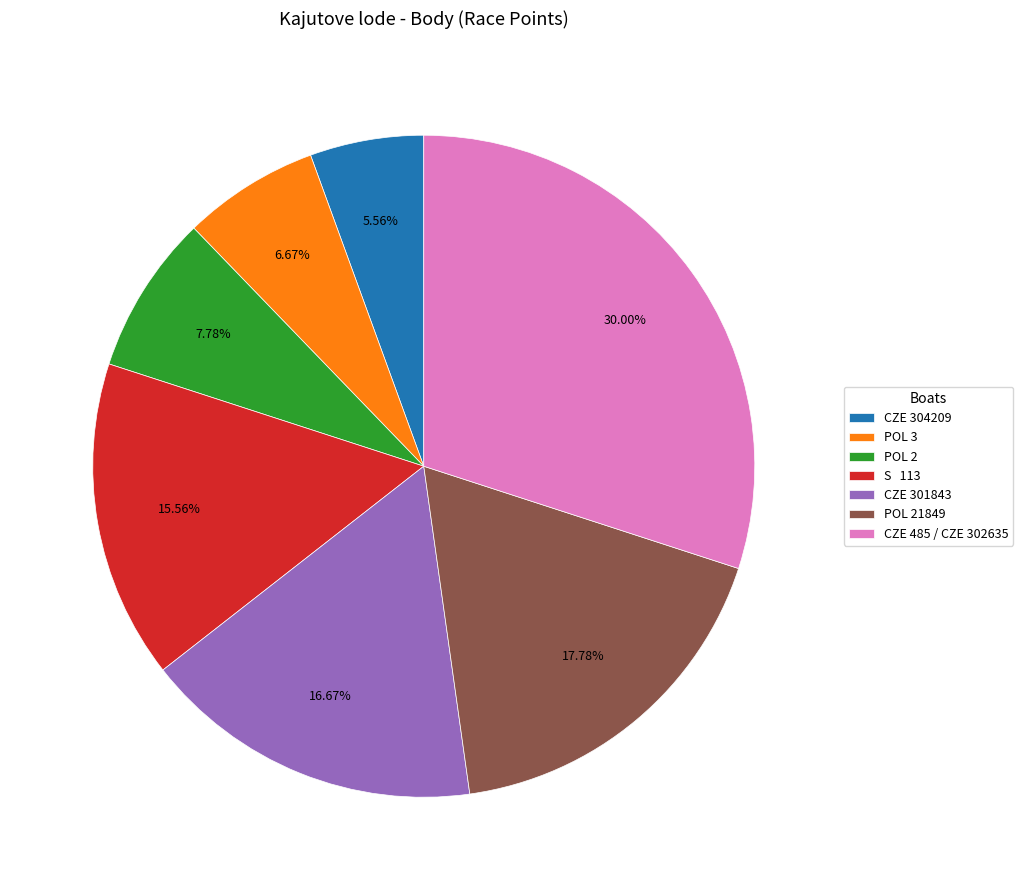

True or false: CZE 301843 accounts for 32% of the total.

False